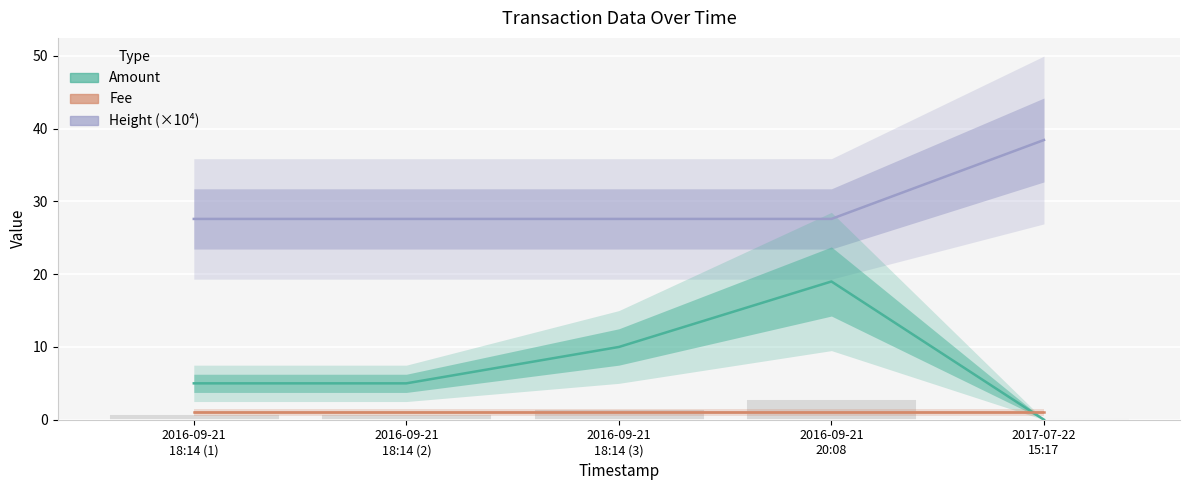

What is the sum of the Height values at 2017-07-22 15:17 and 2016-09-21 18:14 (3)?

66.0